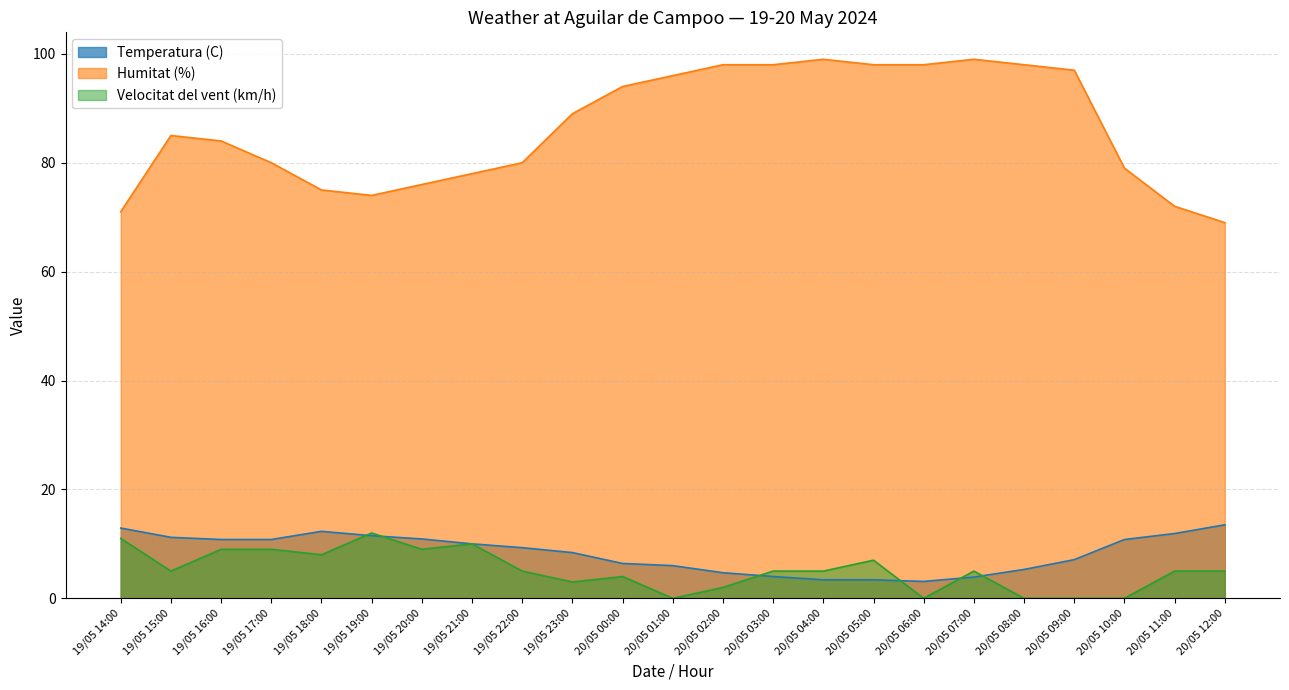

Is the value of Velocitat del vent (km/h) at 20/05 12:00 greater than the value of Temperatura (C) at 20/05 04:00?

Yes